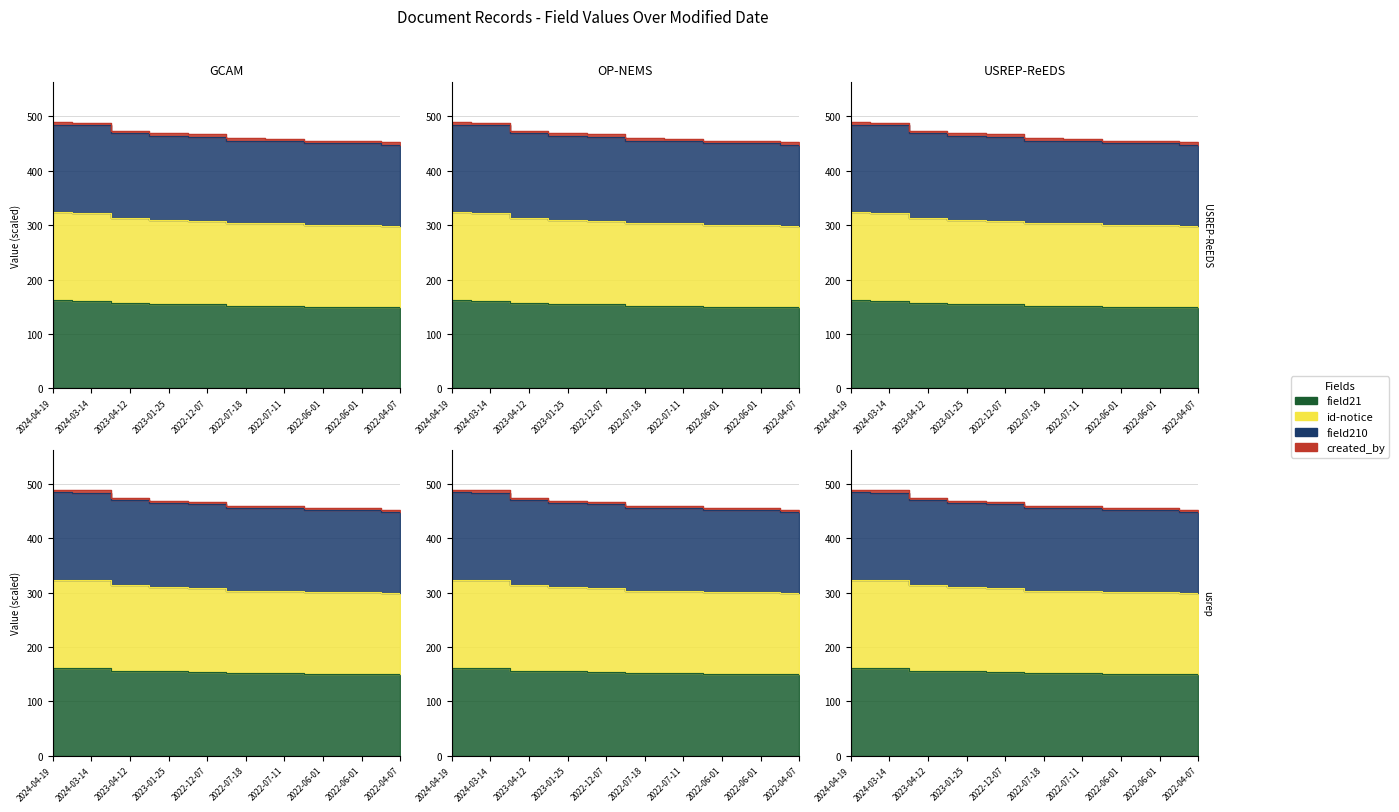

What is the maximum value shown in the chart?

485.0